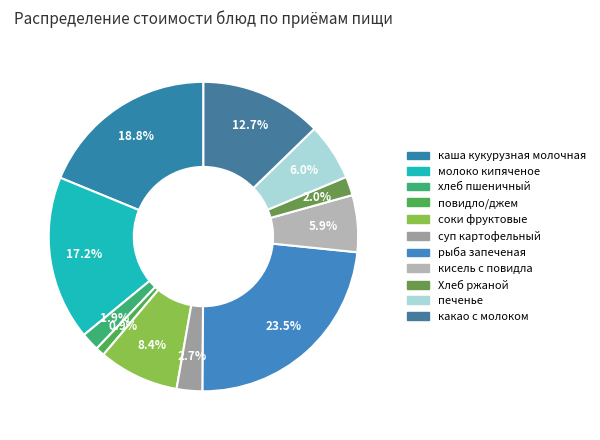

How many segments does this pie chart have?

11